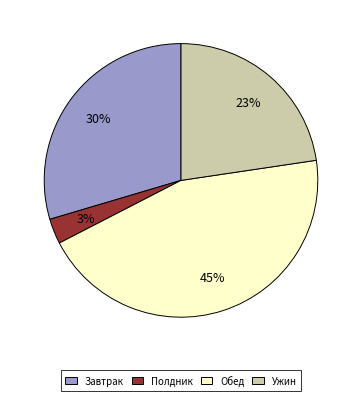

To the nearest percent, what is the difference between the largest and smallest slice percentages?

42%